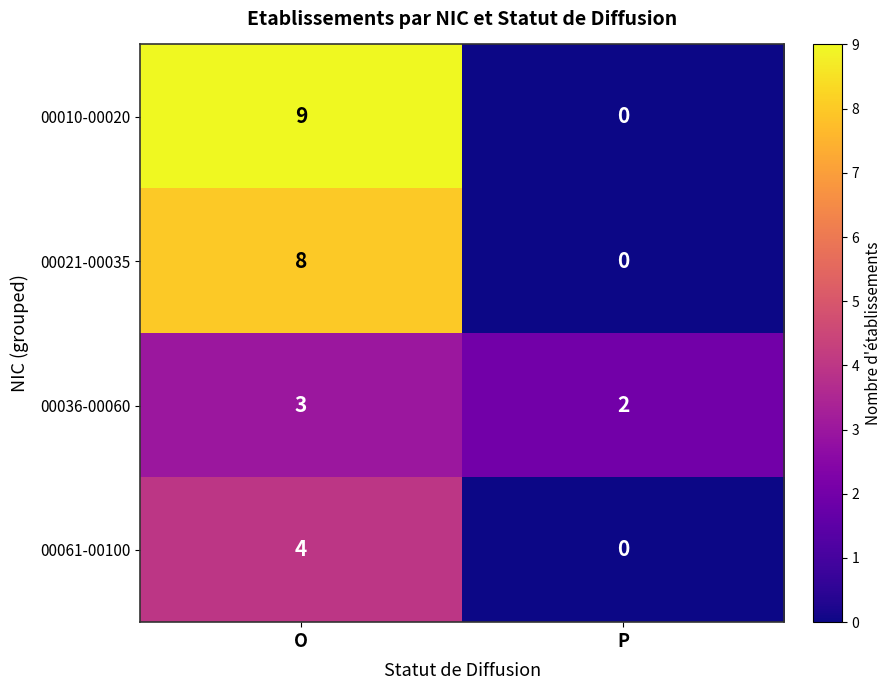

True or false: 00036-00060 has a value of 2 at P.

True